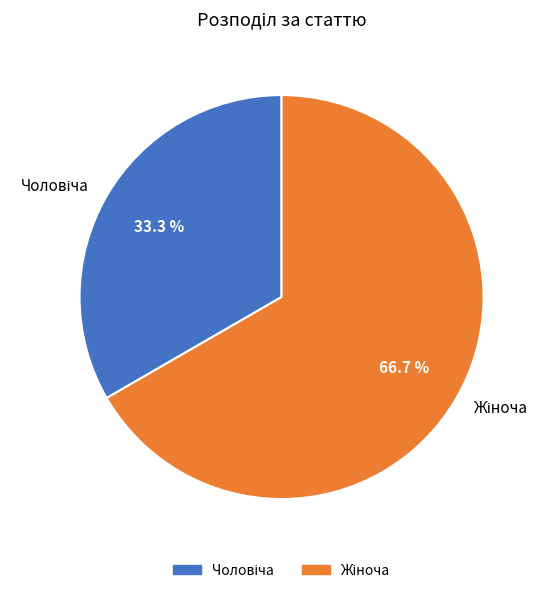

Is there a majority slice in this chart?

Yes